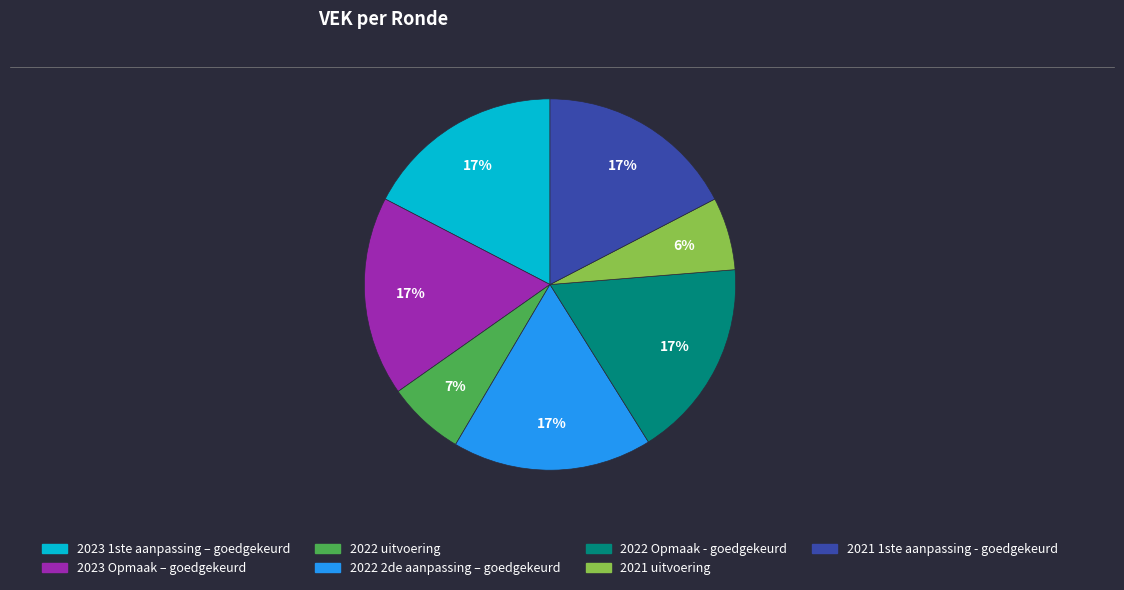

What is the ratio of the value at 2022 uitvoering to the value at 2023 Opmaak – goedgekeurd?

0.4